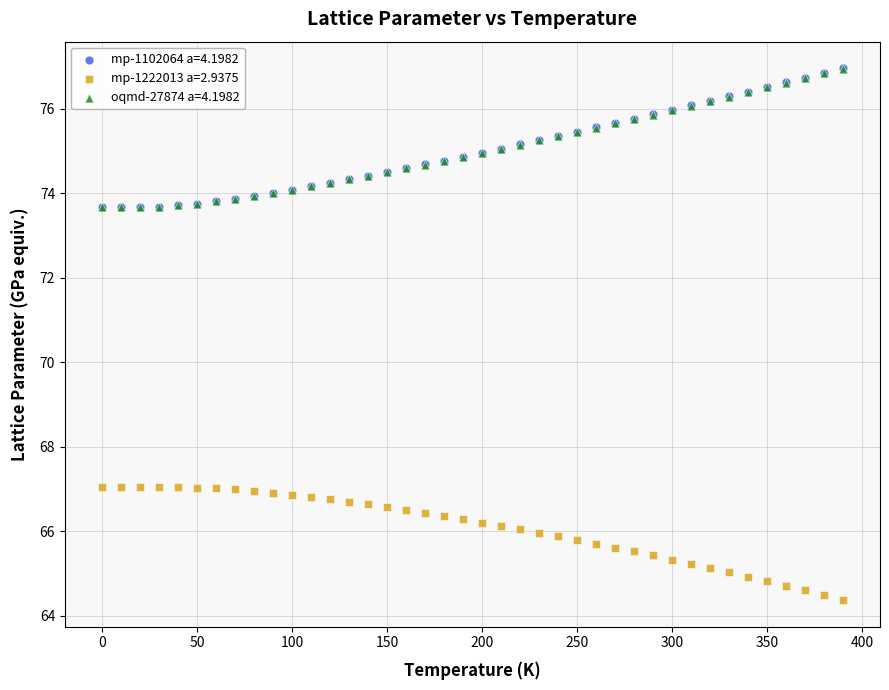

Which series has the largest Y range (max minus min)?

mp-1102064 a=4.1982